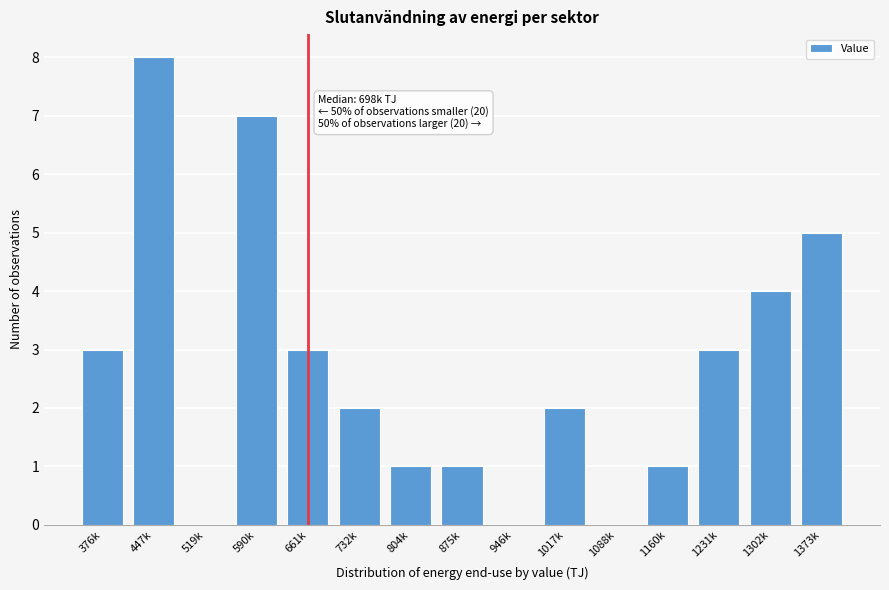

Reading right to left, extract all data points from this chart.

1373k=5	1302k=4	1231k=3	1160k=1	1088k=0	1017k=2	946k=0	875k=1	804k=1	732k=2	661k=3	590k=7	519k=0	447k=8	376k=3